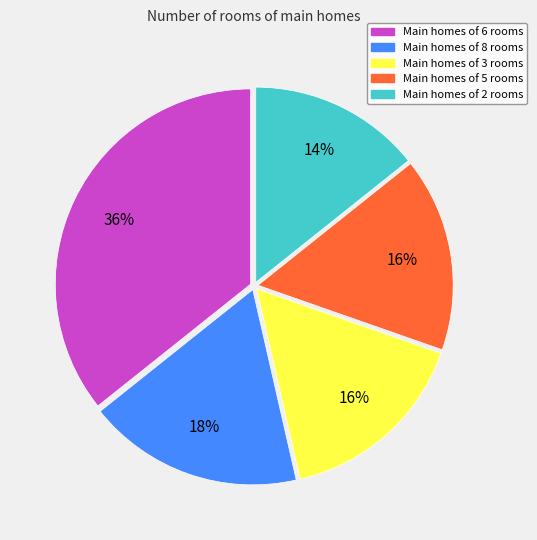

Is there any slice that represents more than half of the pie?

No